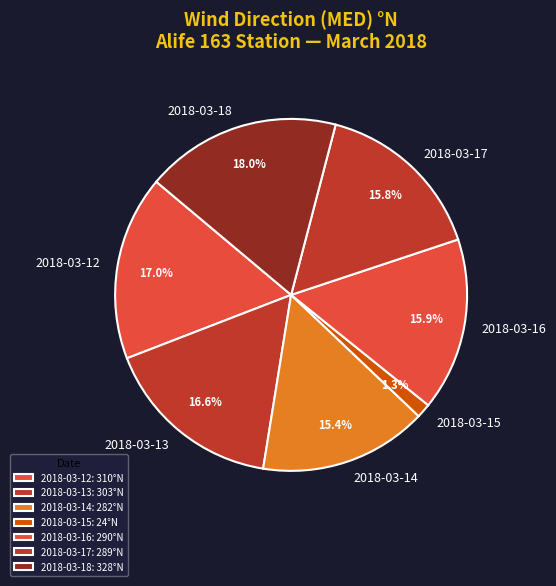

True or false: 2018-03-17 accounts for 16% of the total.

True